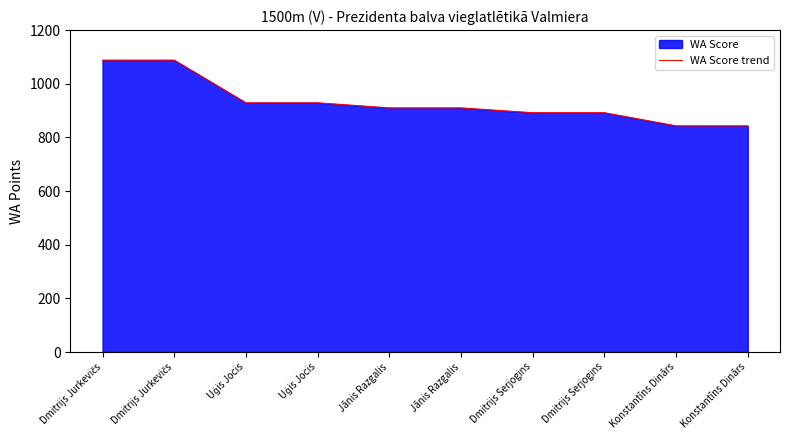

The value at Uģis Jocis is 1531. True or false?

False